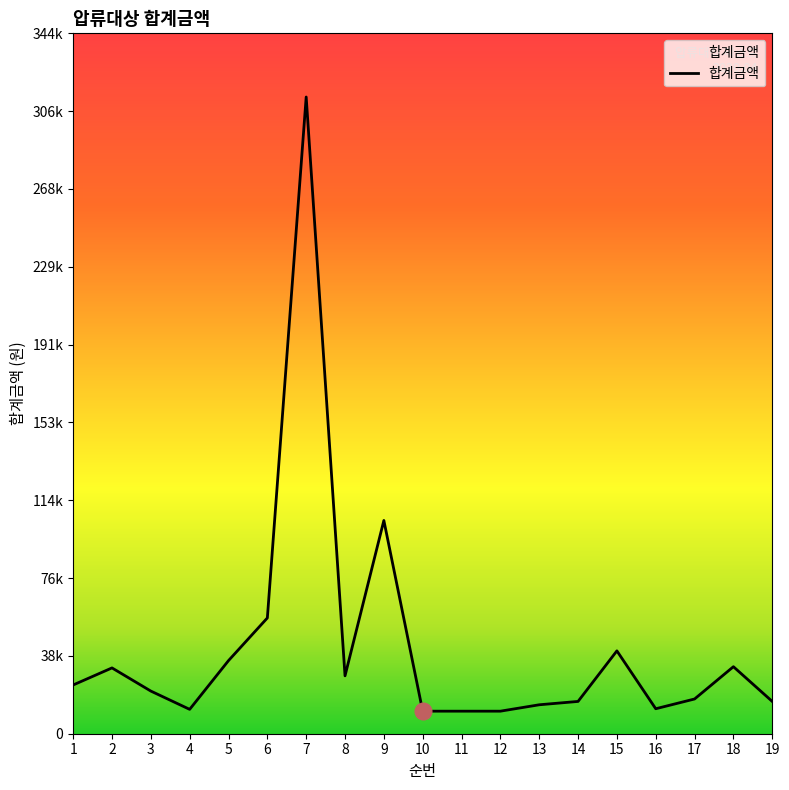

Where is the first local maximum?

2